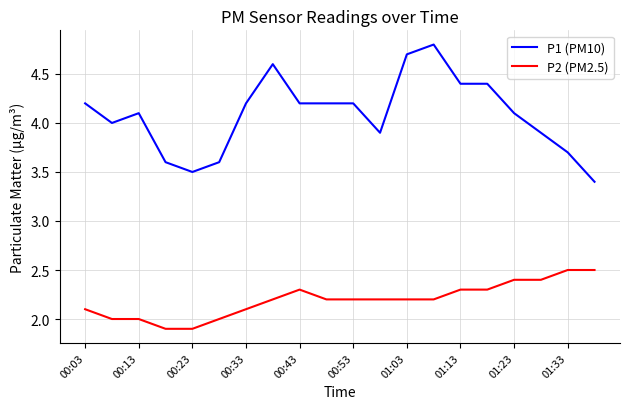

What is the difference between the maximum and minimum values in the P2 (PM2.5) series?

0.6